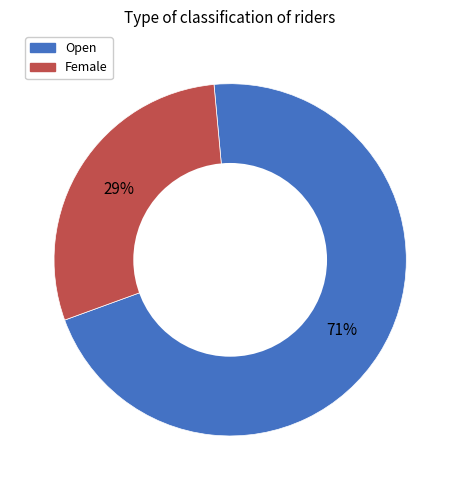

Does Female account for over 50% of the chart?

No